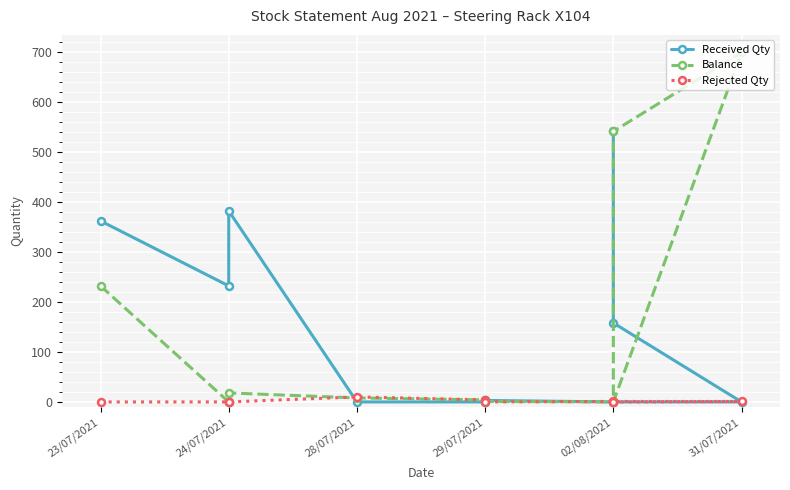

What is the sum of all Rejected Qty values?

16